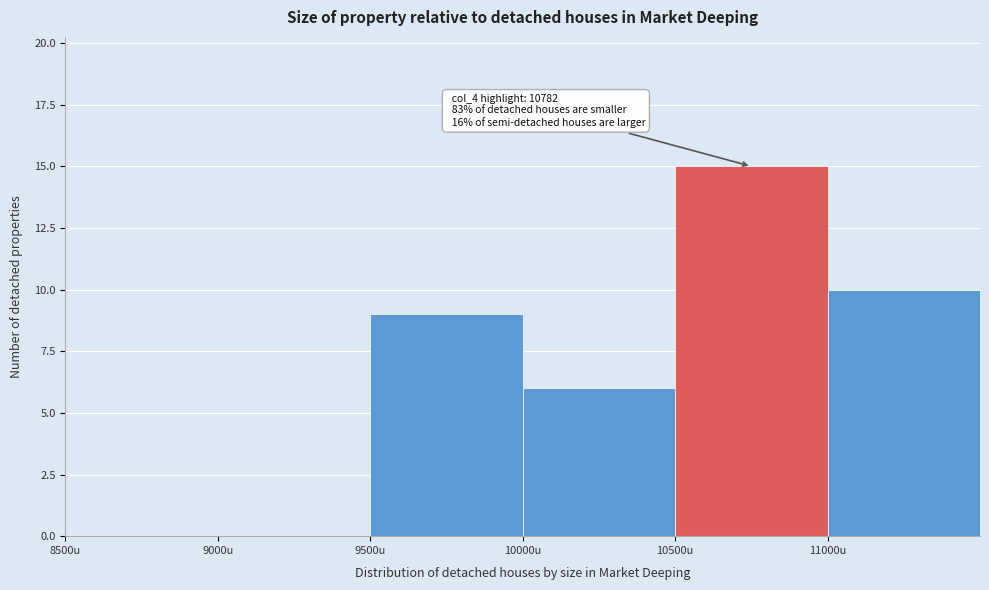

Which range on the x-axis has the tallest bar?

10500 to 11000